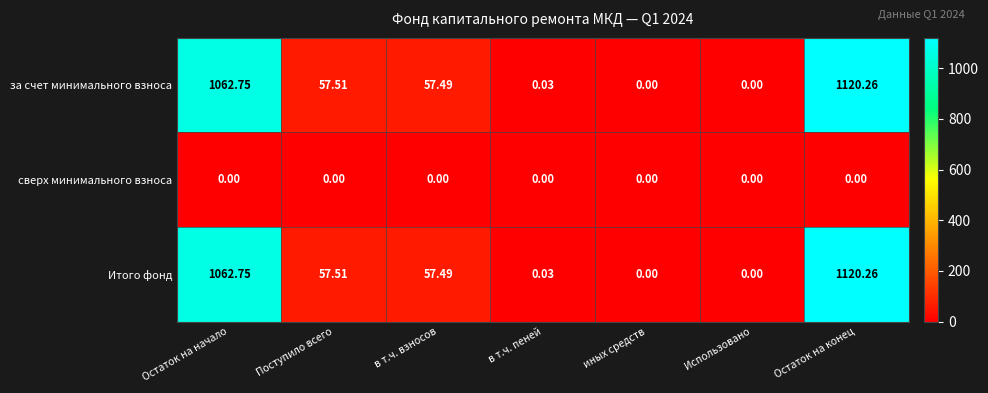

At which label does за счет минимального взноса reach its peak?

Остаток на конец